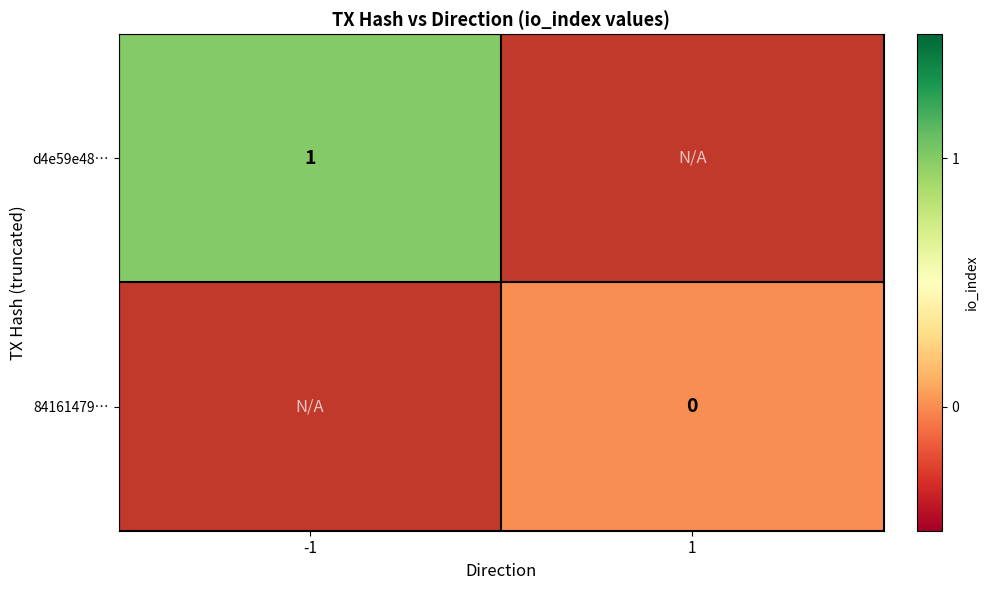

The d4e59e48… series shows 1 at -1. True or false?

True